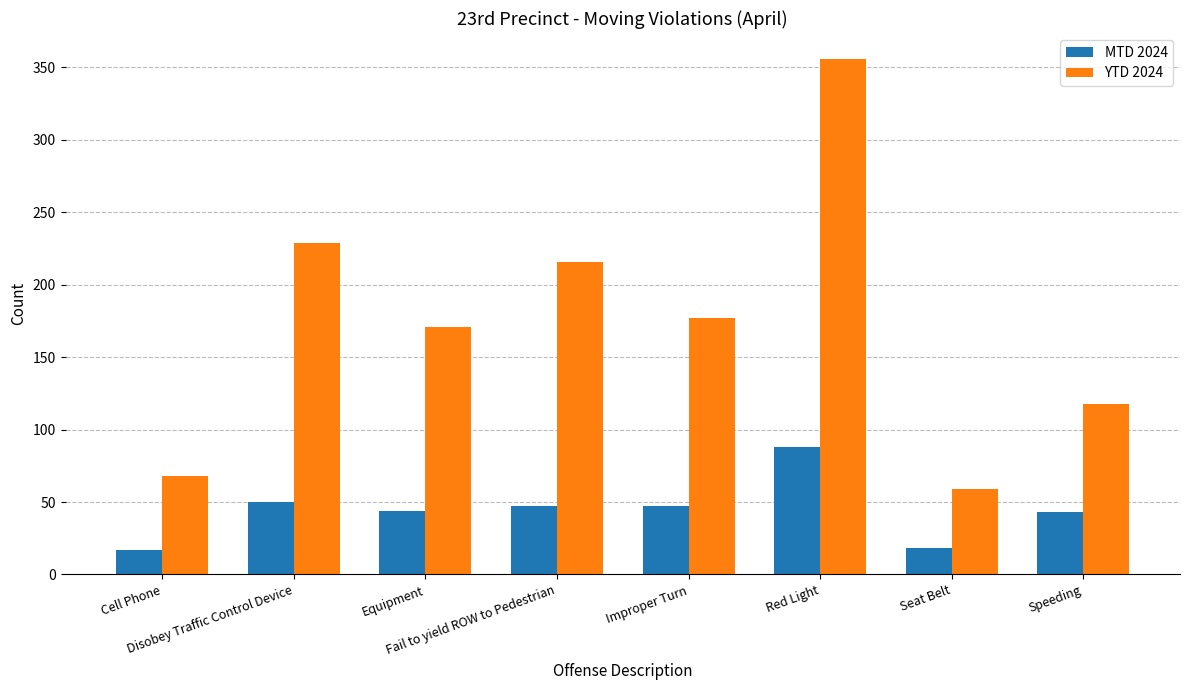

List the series in order of their peak value, lowest first.

MTD 2024, YTD 2024